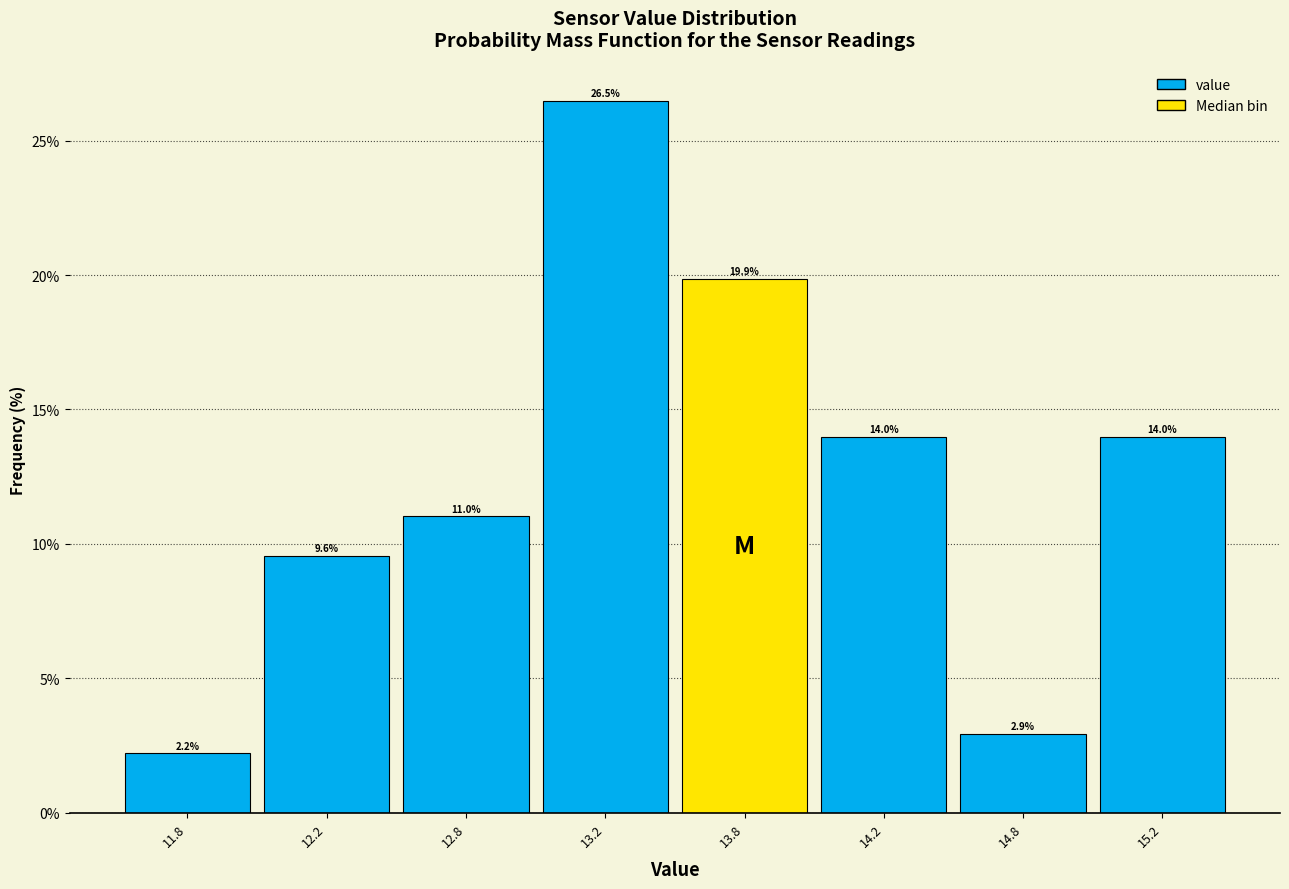

Reading left to right, transcribe all the data shown in this chart.

2.2	9.6	11.0	26.5	19.9	14.0	2.9	14.0